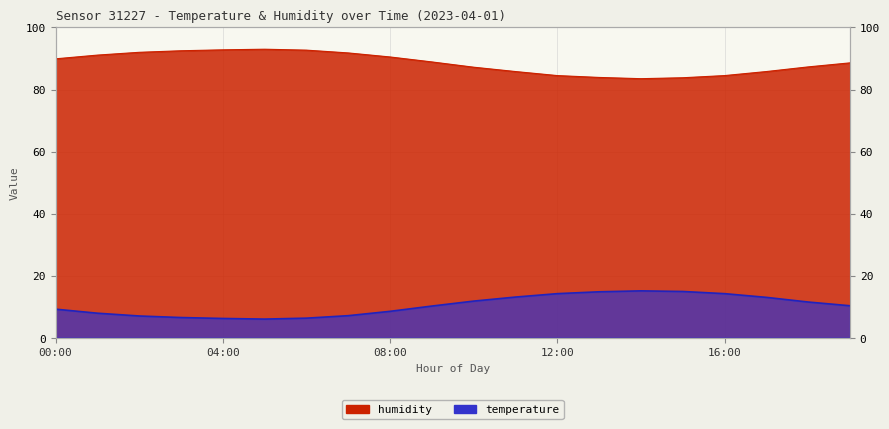

True or false: humidity has more than 2 points higher than both neighbors.

False